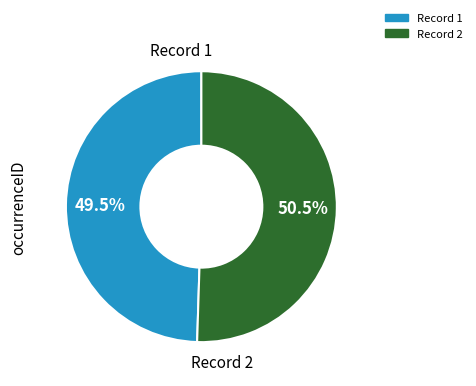

Does any single category account for the majority?

Yes